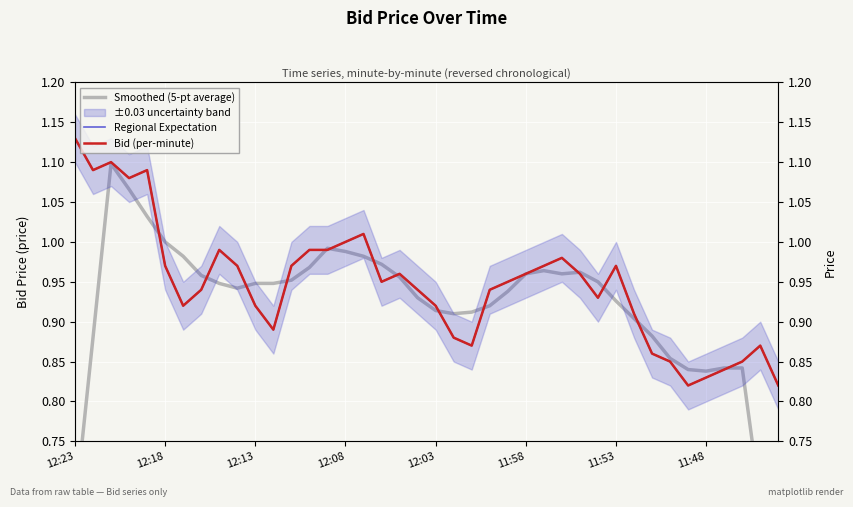

What is the difference between the maximum and second lowest values in the Regional Expectation series?

0.3